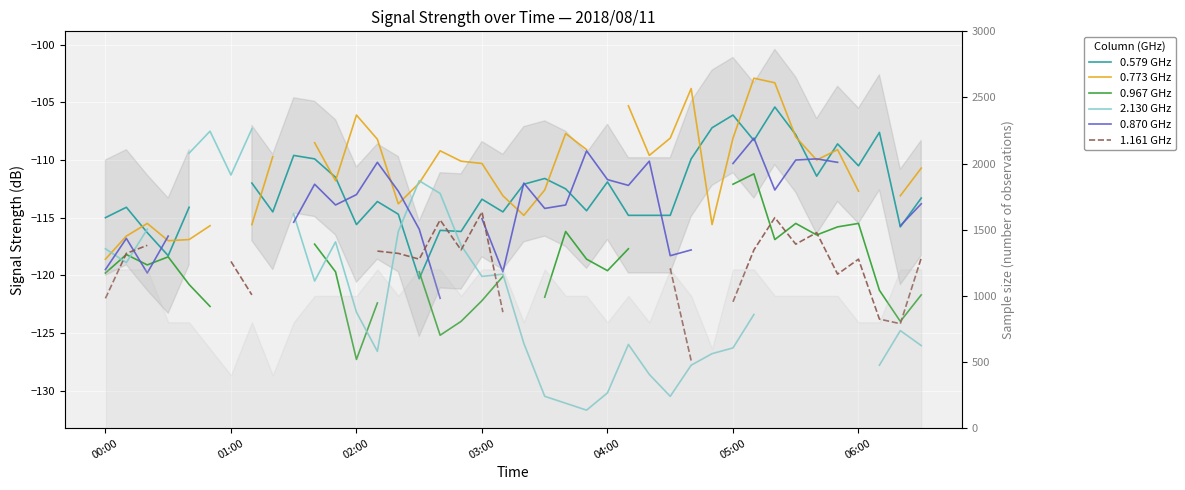

Which series has the largest range (max minus min)?

2.130 GHz